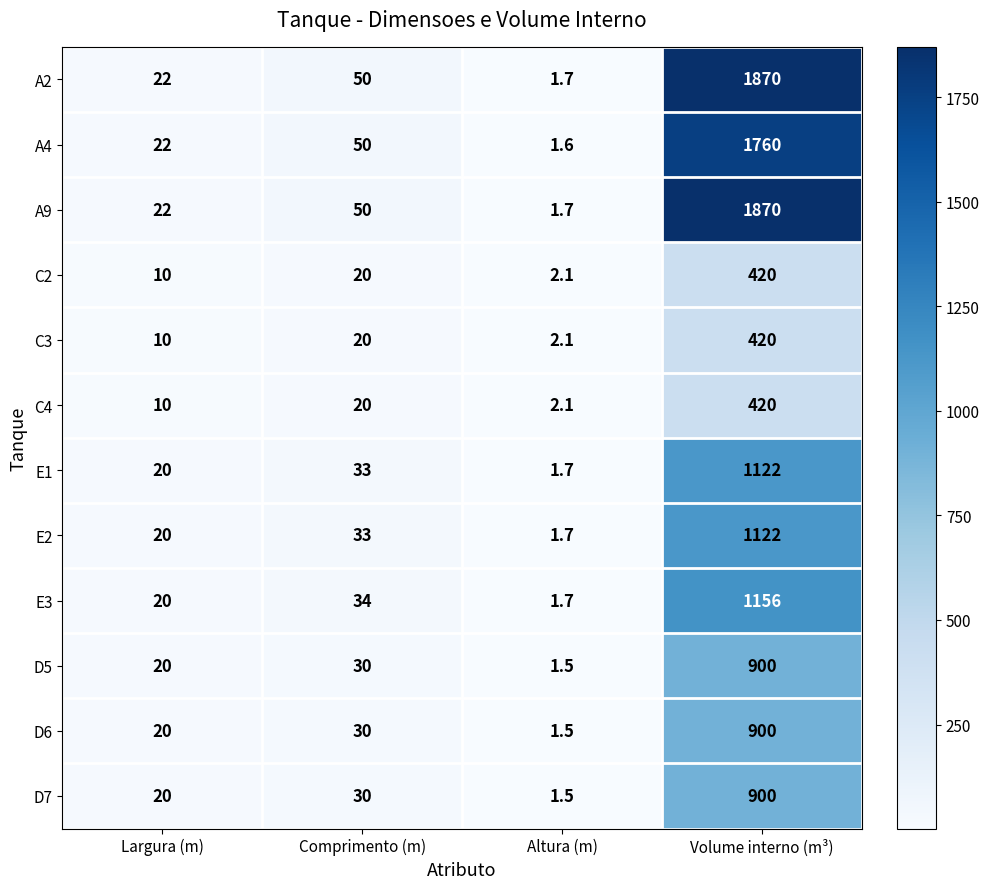

Is it true that E1 equals 33.0 at Comprimento (m)?

True